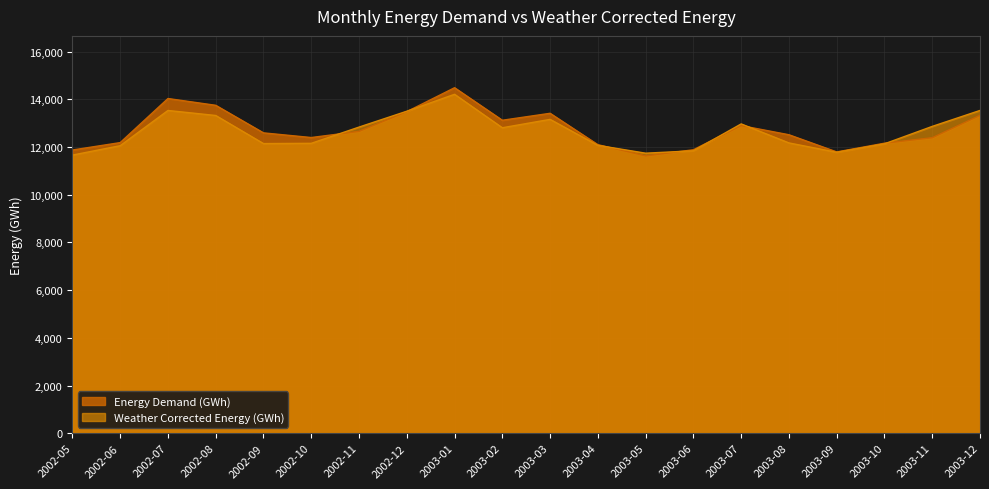

How many data points in Energy Demand (GWh) are less than 12593?

10